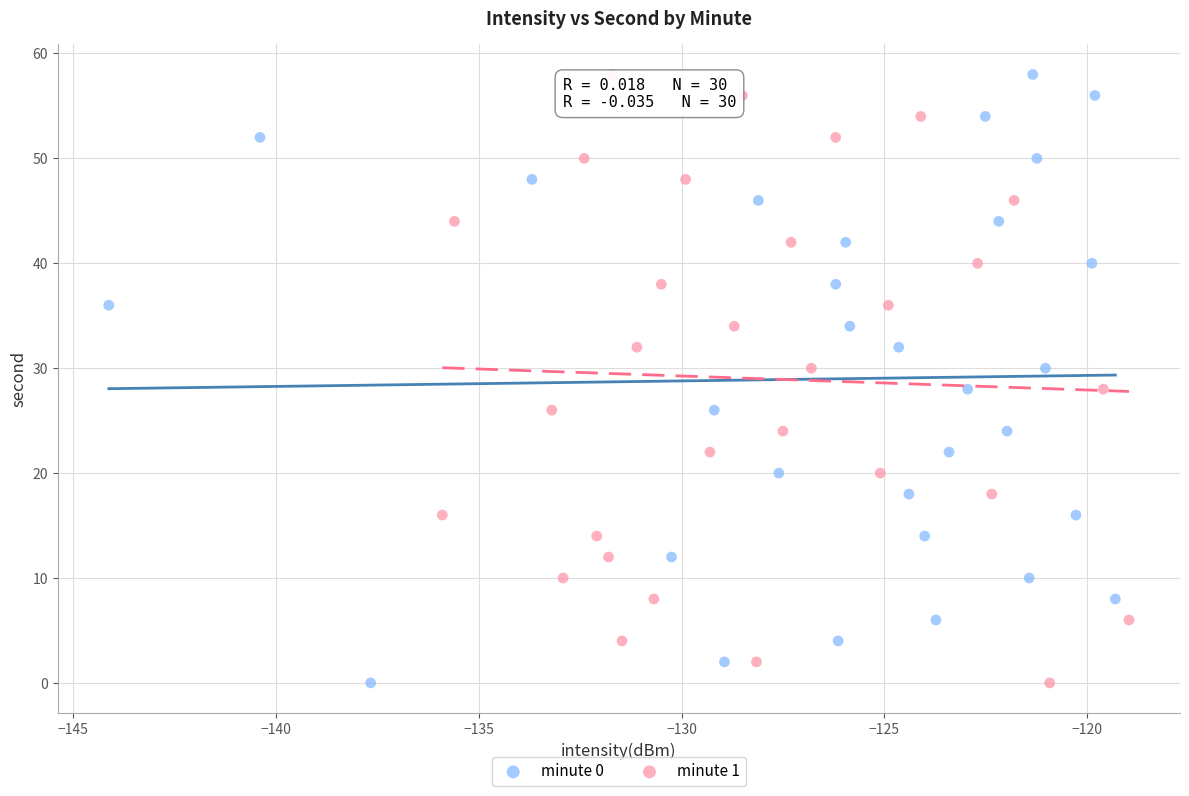

What are all the series names shown in the legend?

minute 0, minute 1